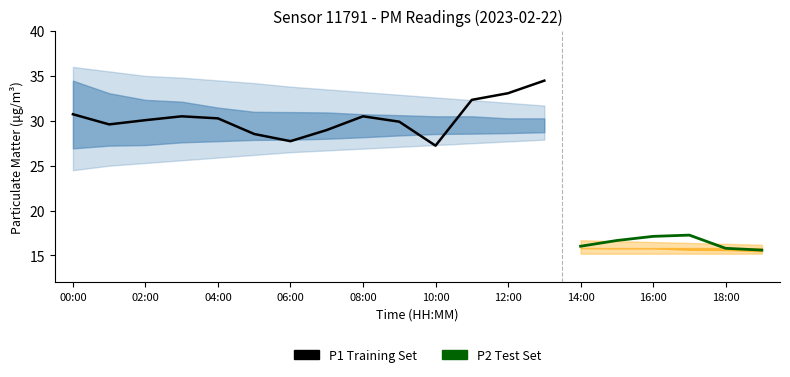

Which category has the highest value across all series?

13:00